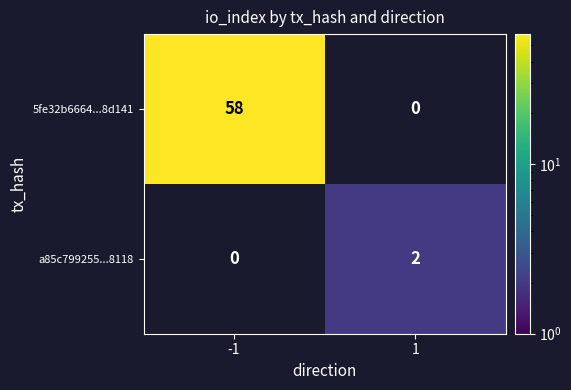

What is the difference between the 5fe32b6664...8d141 values at -1 and 1?

58